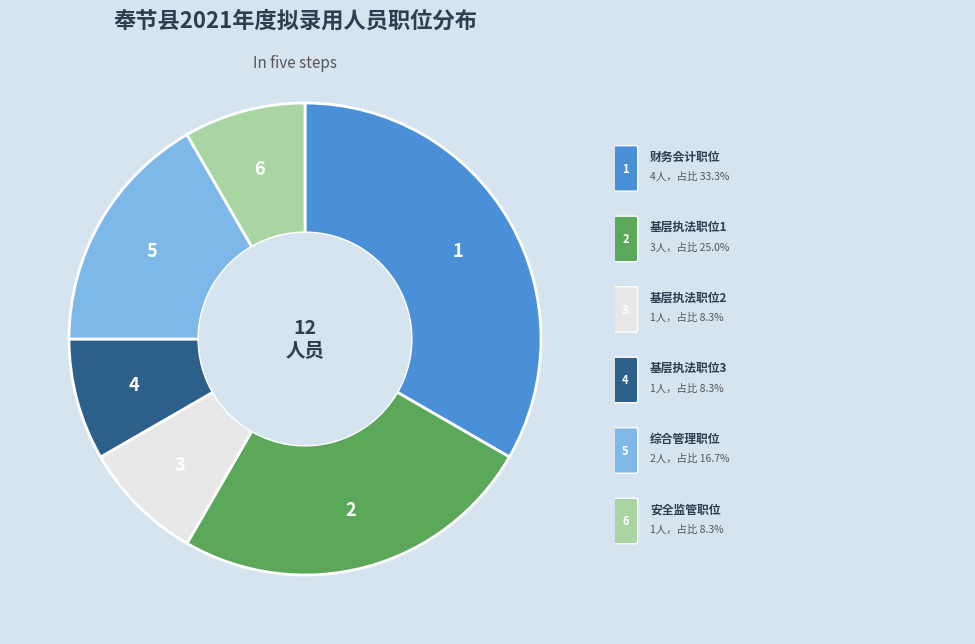

Does any single category account for the majority?

No